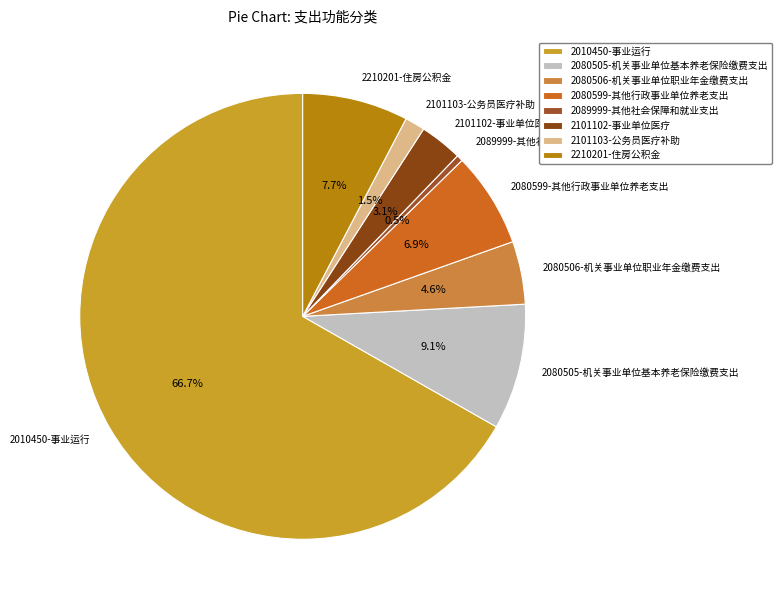

Is it true that 2101102-事业单位医疗 is 3% of the pie?

True